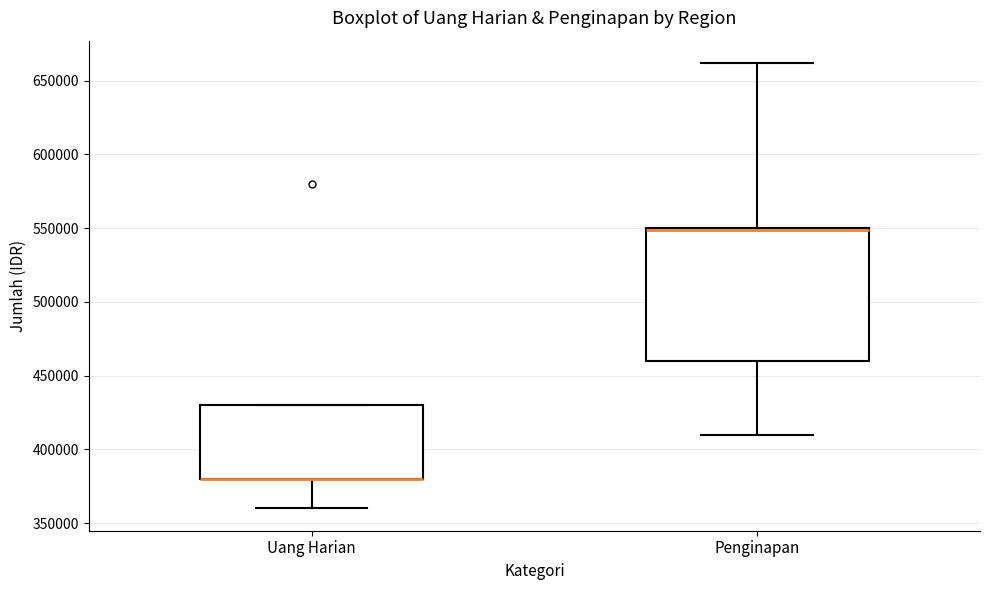

Reading left to right, read every box against the y-axis: the position of its median line, the range the box covers, and the ends of its whiskers. The values are not printed on the chart, so give them approximately, as read against the axis.

Uang Harian: median 380000 (drawn on the box's lower edge), box 380000 to 430000, whiskers 360000 to 430000
Penginapan: median 550000 (drawn on the box's upper edge), box 460000 to 550000, whiskers 410000 to 660000